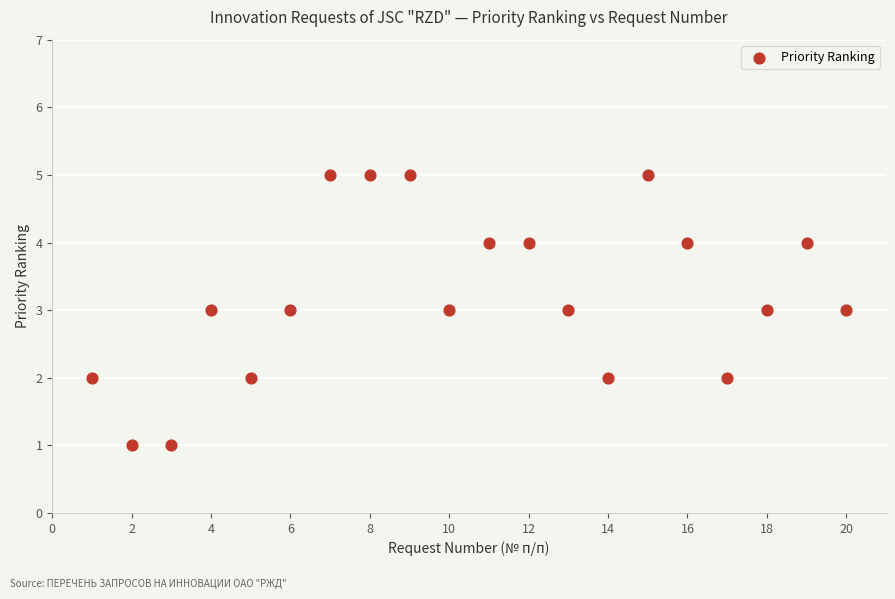

What is the range of X values (max minus min)?

19